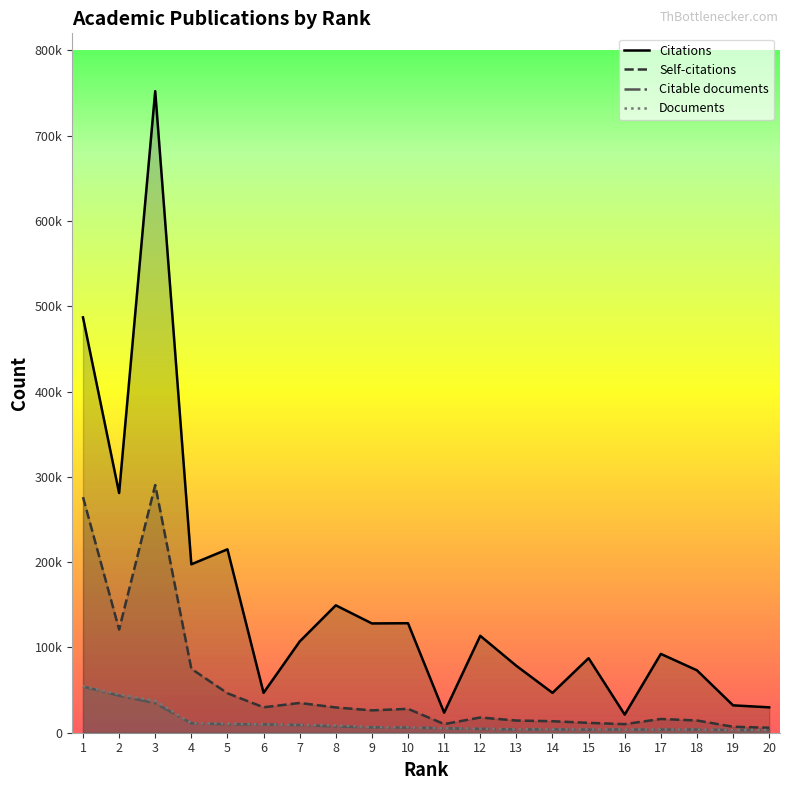

Reading right to left, list all the values displayed in this chart.

Citations: 29763	32096	73175	92427	21216	87384	46752	78423	113623	23516	128390	128138	149379	106982	46774	215049	197481	752229	281026	486976
Self-citations: 5826	7002	14365	16116	10065	11569	13492	14297	17844	10129	28005	26227	29628	34891	29808	46270	74973	290388	120991	276245
Citable documents: 3088	3136	3751	3641	3799	3648	3968	3849	4503	5240	6005	6336	7335	9016	9790	9875	11083	34598	43436	54176
Documents: 3125	3210	3800	3850	3854	3956	4000	4096	4732	5253	6418	6528	8631	9255	9800	10733	11224	37687	45021	54531